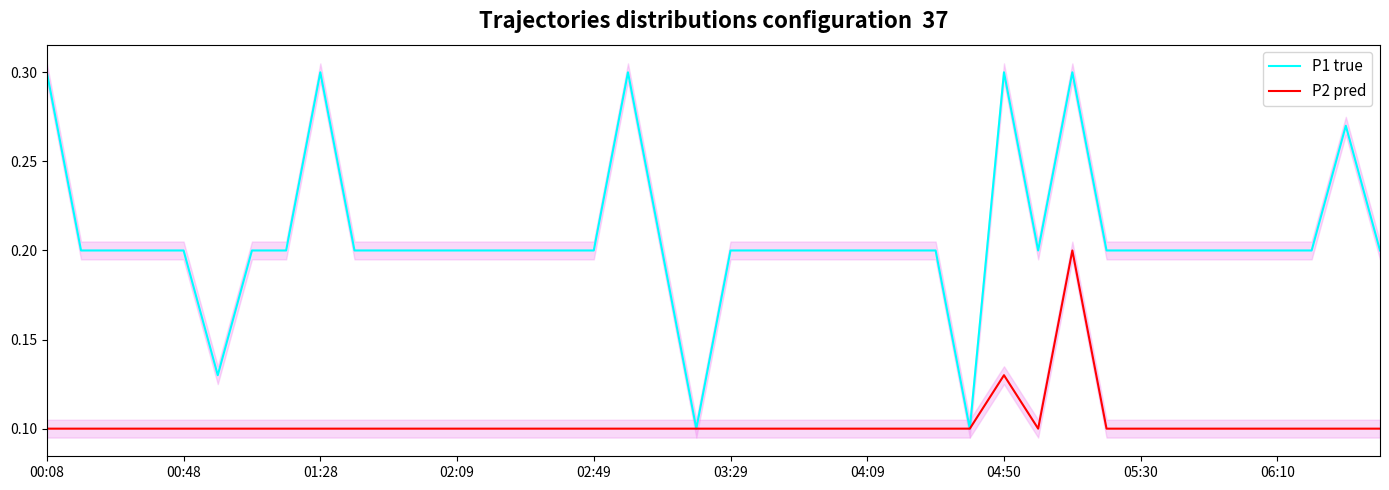

Is the value of P2 pred at 03:29 greater than the value of P1 true at 00:48?

No